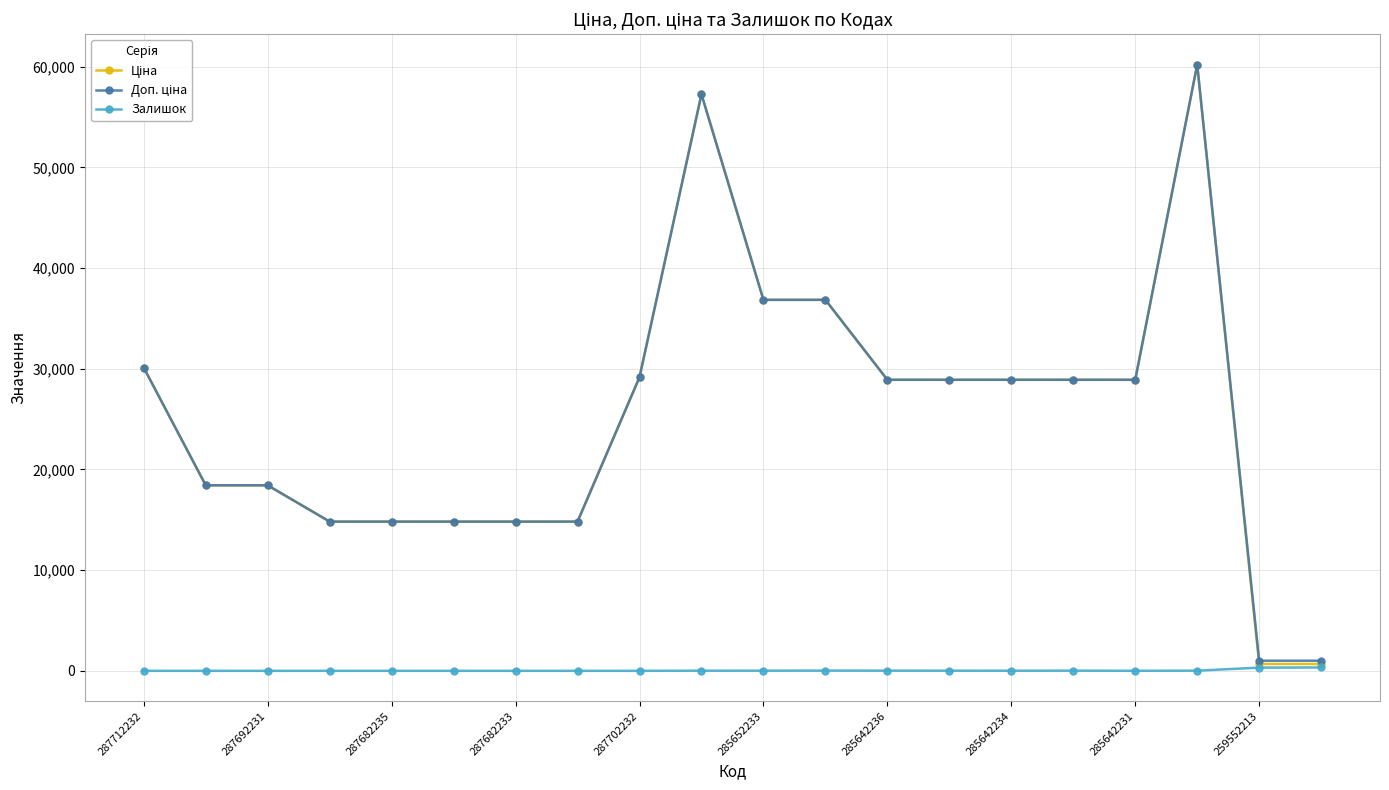

What is the greatest value displayed?

60205.6